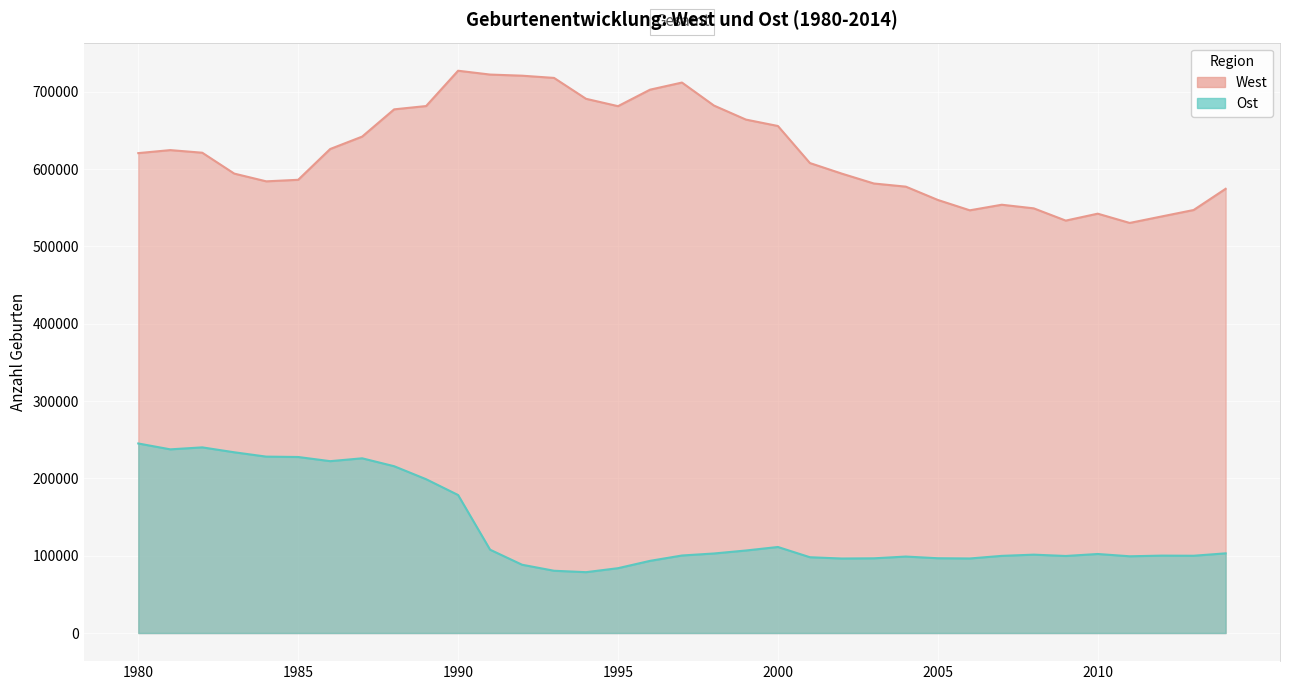

How many lines are shown in the chart?

2